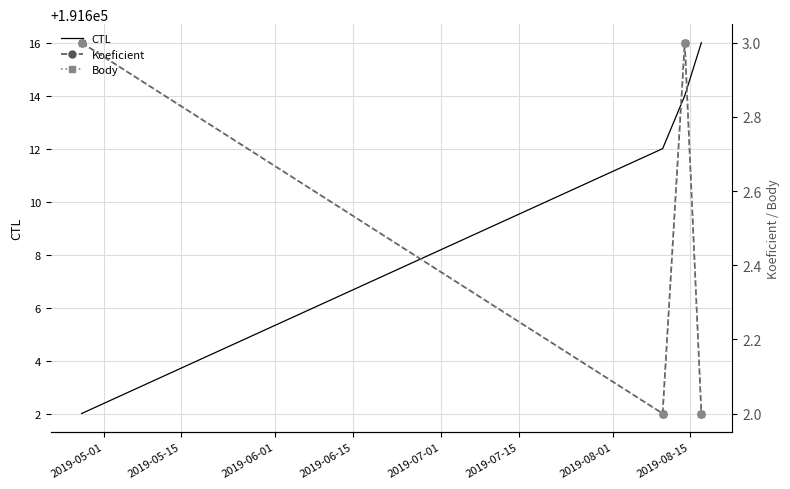

What is the minimum value for CTL?

191602